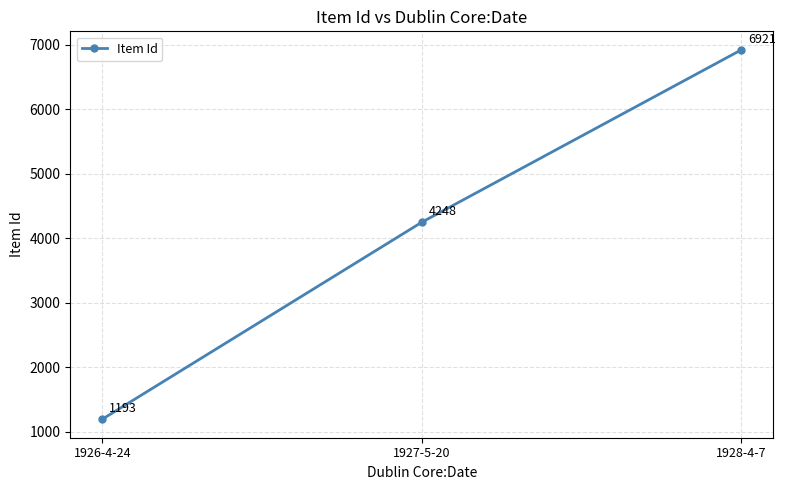

What is the maximum value shown in the chart?

6921